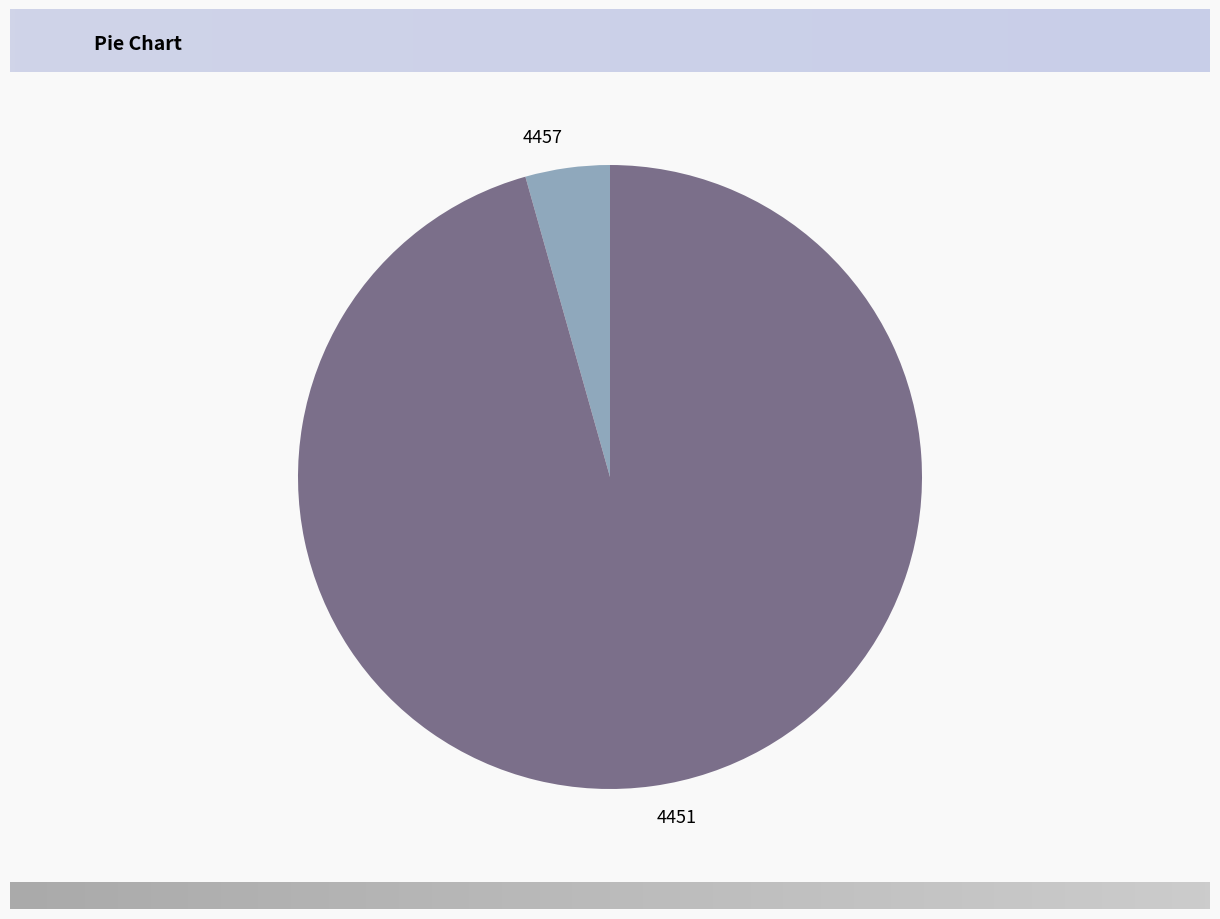

Is it true that 4451 is 96% of the pie?

True